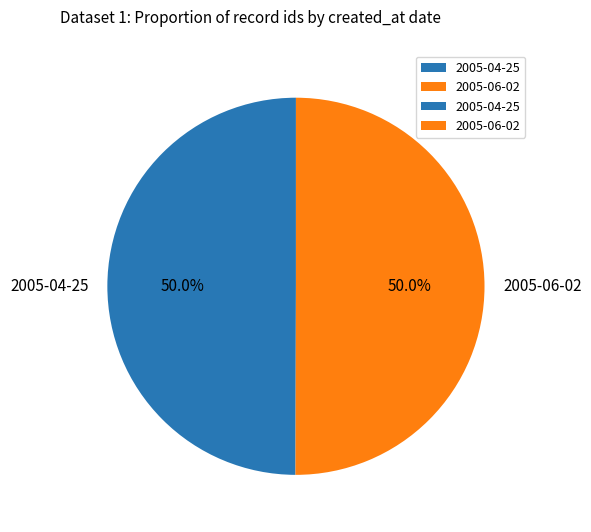

To the nearest percent, what portion does 2005-04-25 represent?

50%